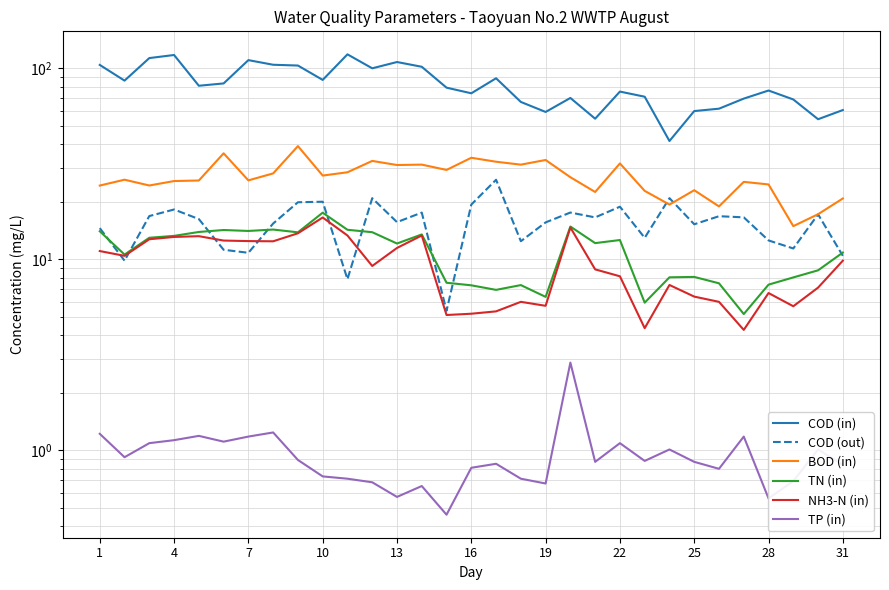

Which series has the largest range (max minus min)?

COD (in)